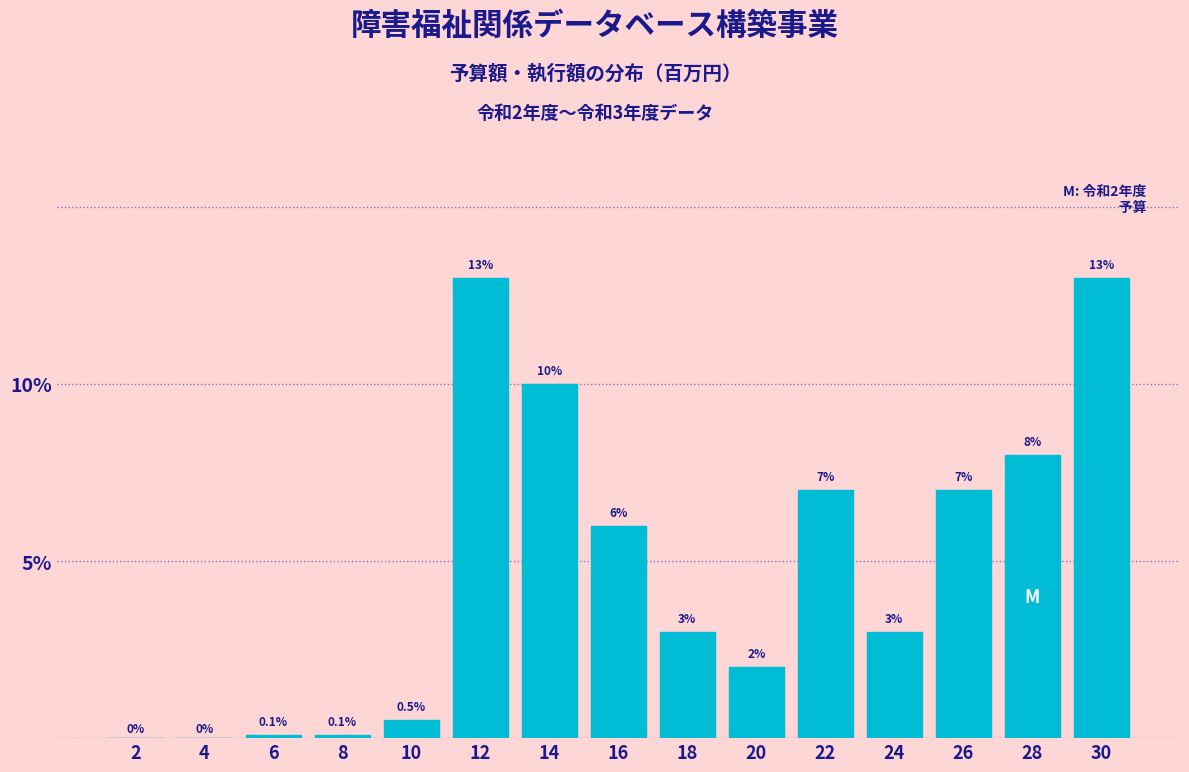

Reading left to right, extract all data points from this chart.

2=0.0	4=0.0	6=0.1	8=0.1	10=0.5	12=13.0	14=10.0	16=6.0	18=3.0	20=2.0	22=7.0	24=3.0	26=7.0	28=8.0	30=13.0